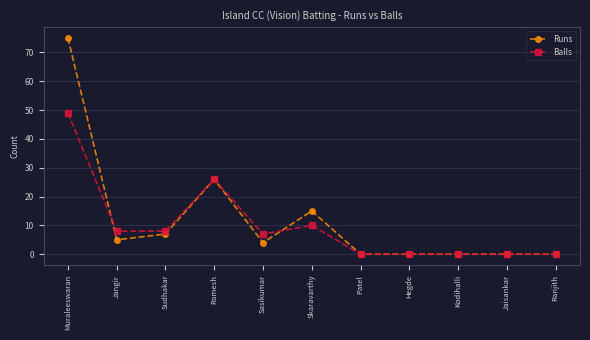

At how many categories does at least one series exceed 64?

1